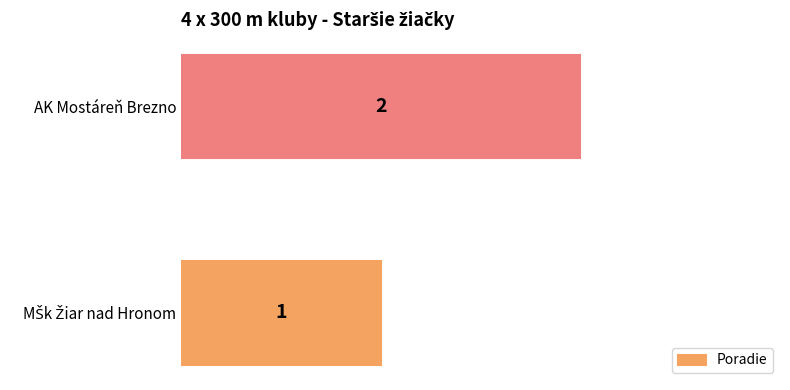

Reading bottom to top, list all the values displayed in this chart.

1	2